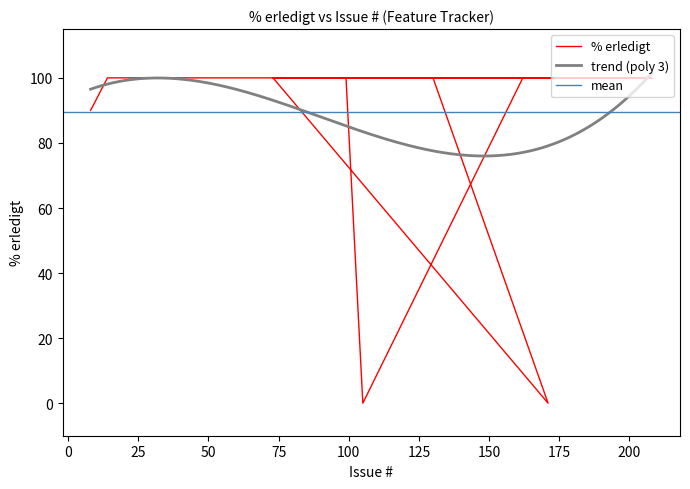

What is the value of the 3rd point from the left?

100